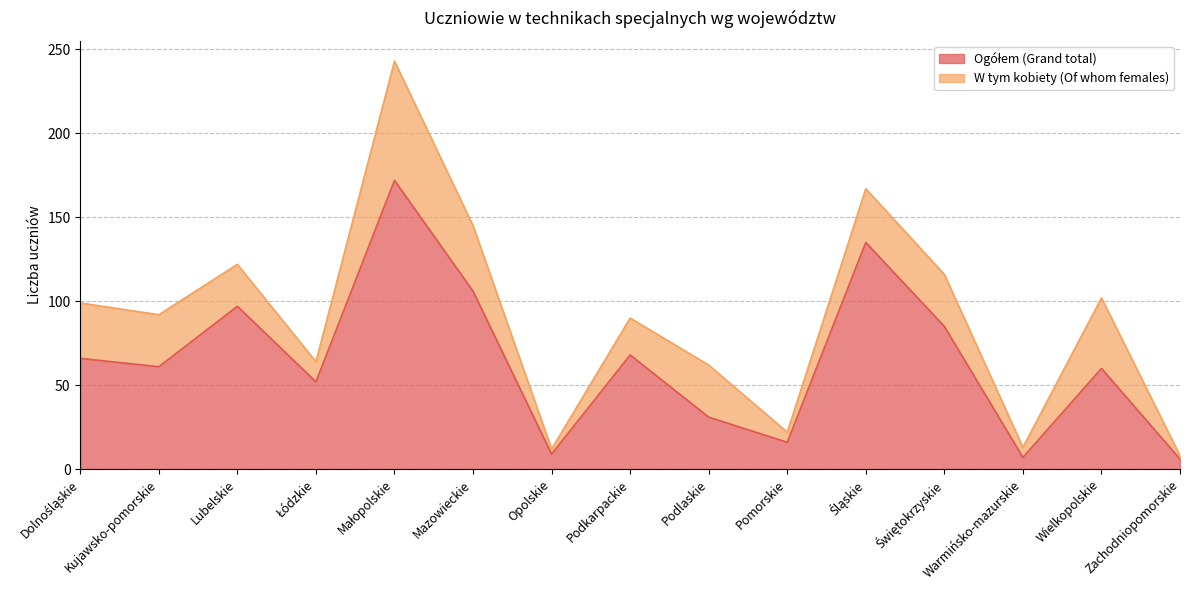

The value at Zachodniopomorskie is 6. True or false?

True